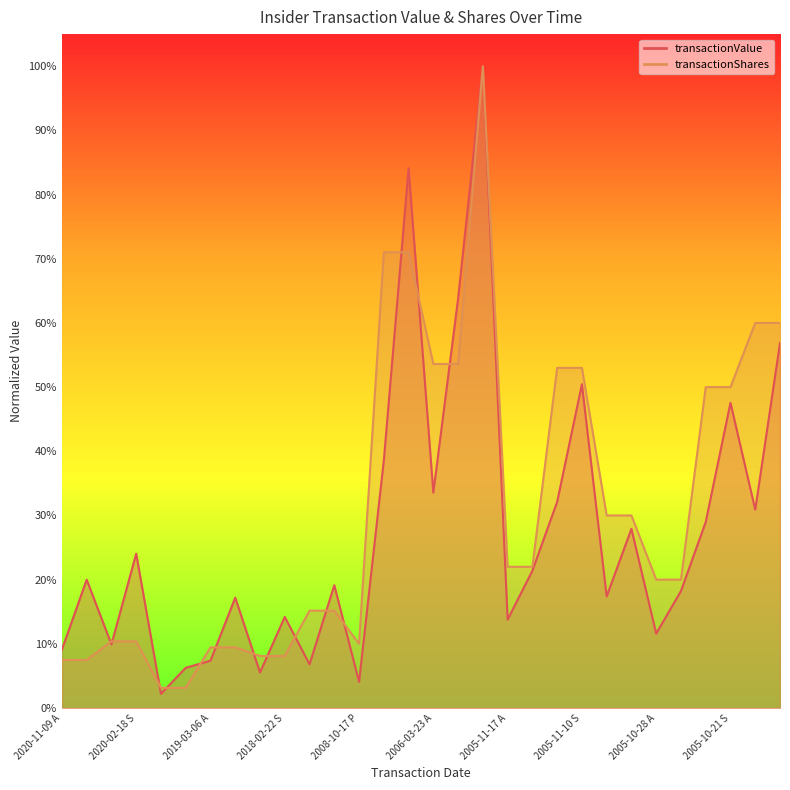

How many times do transactionShares and transactionValue cross each other?

14